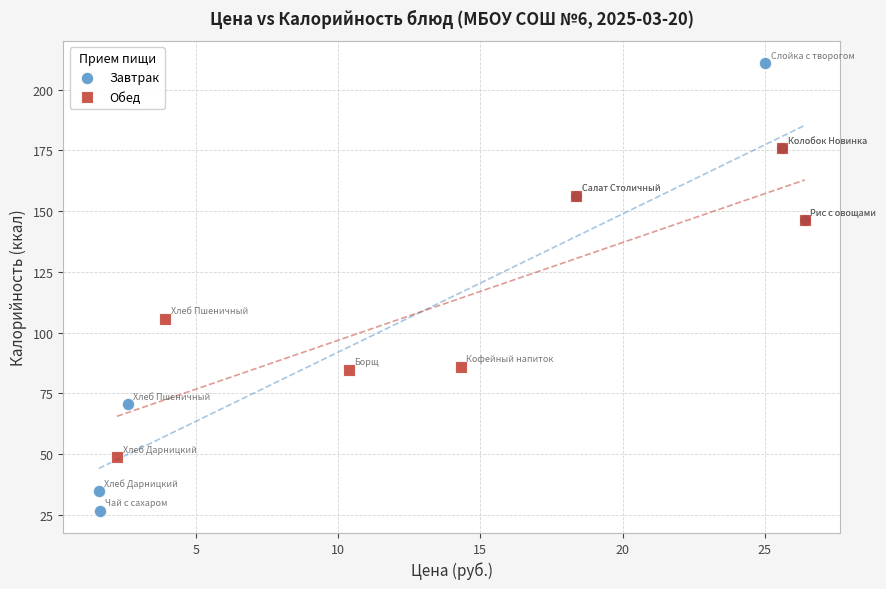

Which series has the largest Y range (max minus min)?

Завтрак